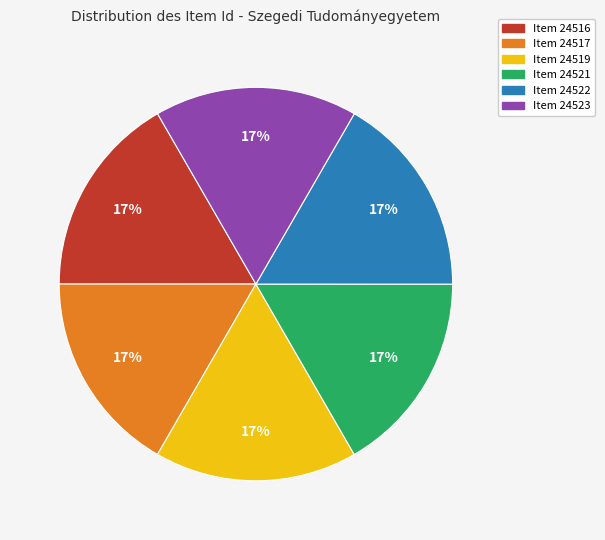

The Item 24523 slice represents 17% of the pie. True or false?

True